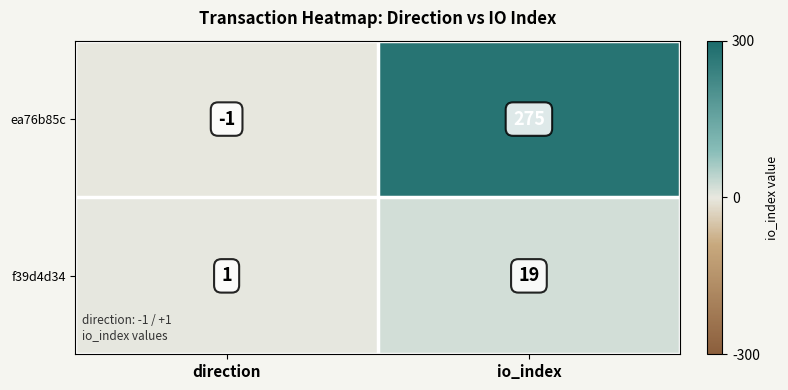

What is the difference between the maximum and minimum values in the f39d4d34 series?

18